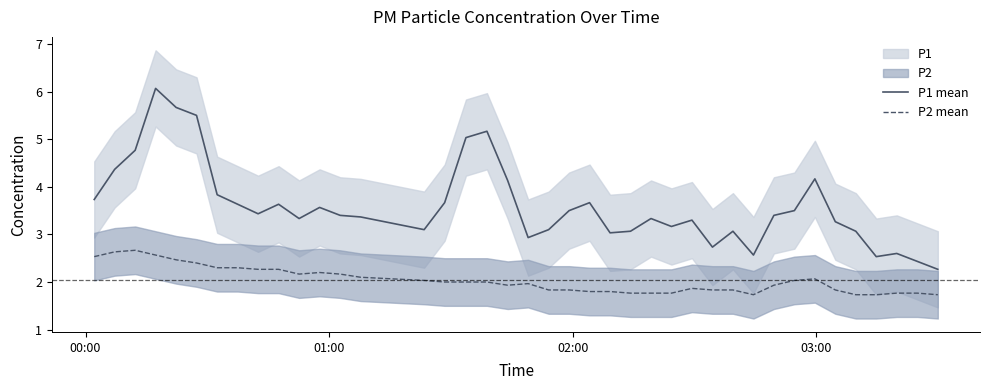

What is the value of the P1 mean point at the 14th from the left?

3.4